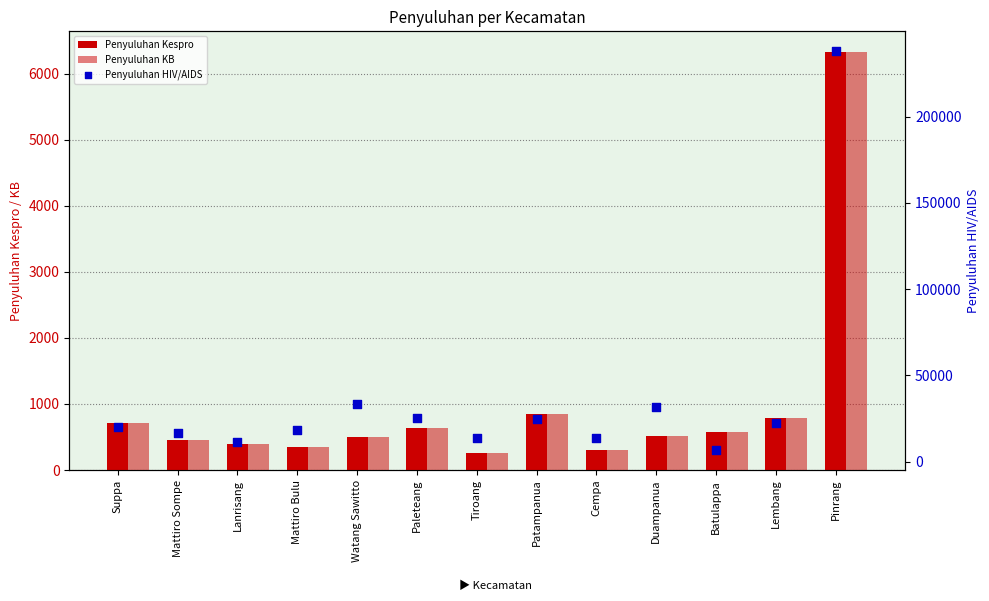

Is the value of Penyuluhan Kespro at Patampanua greater than the value of Penyuluhan KB at Lembang?

Yes